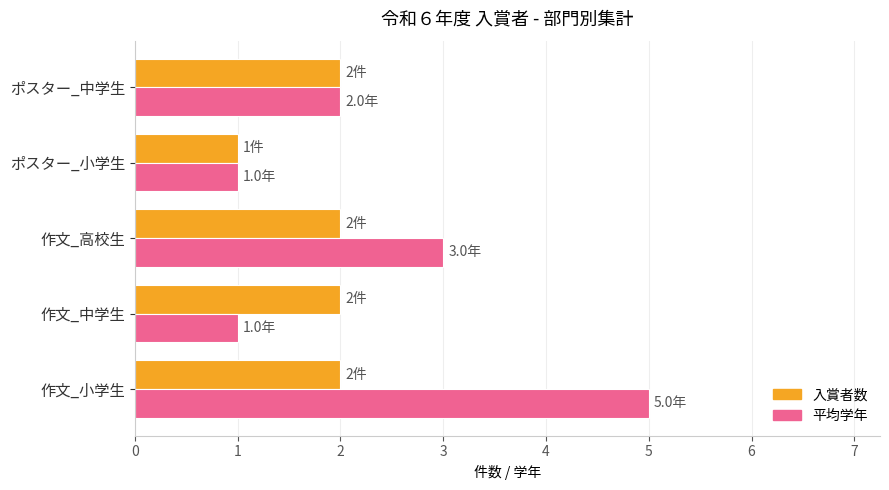

What is the sum of the 入賞者数 values at 作文_中学生 and ポスター_中学生?

4